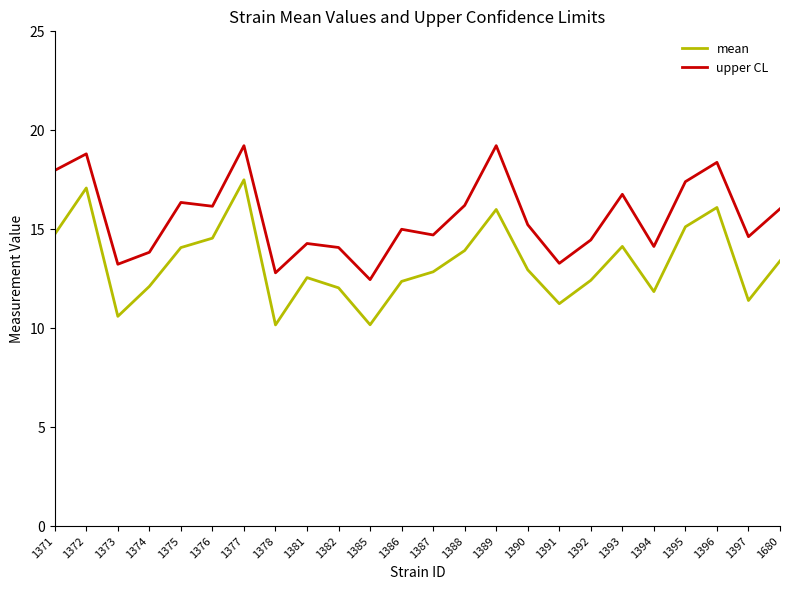

List the series in order of their overall mean, lowest first.

mean, upper CL